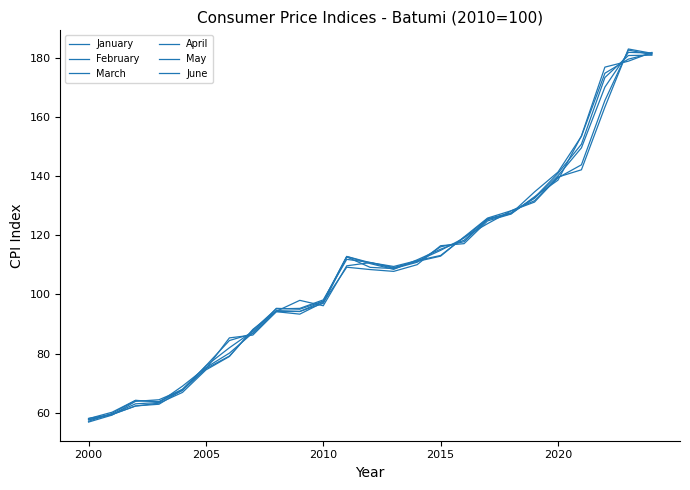

Does the chart have visible grid lines?

No